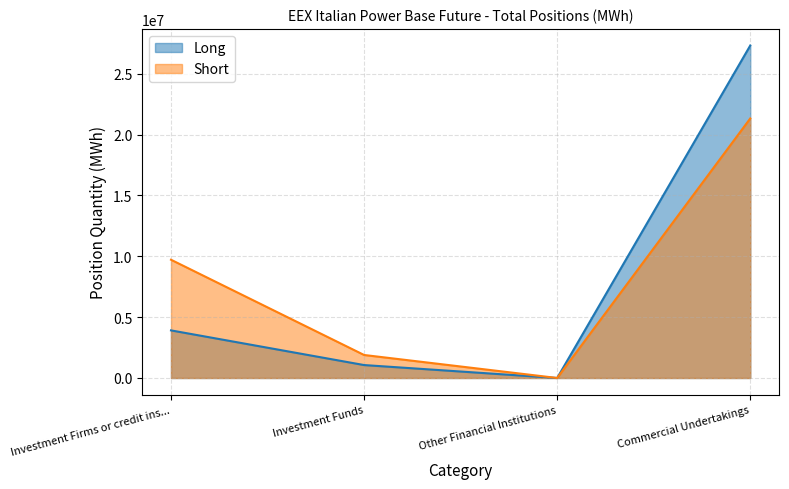

Is it true that Long equals 15468657 at Other Financial Institutions?

False